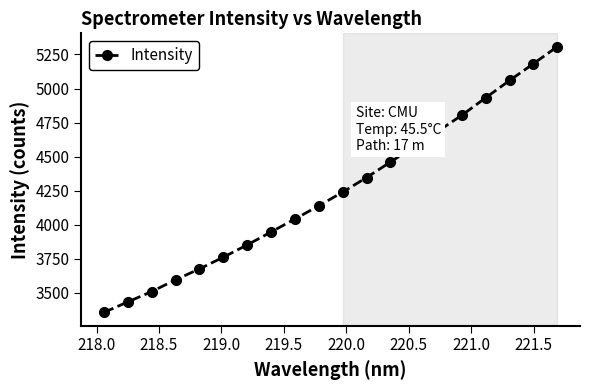

What is the difference between the maximum and minimum values?

1950.1